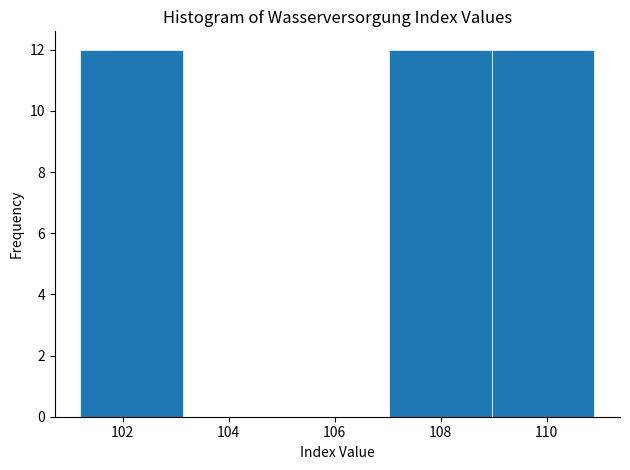

How tall is the bar that spans 107.02 to 108.96 on the x-axis? Neither the bar edges nor the heights are printed on the chart, so give them approximately, as read against the axes.

12